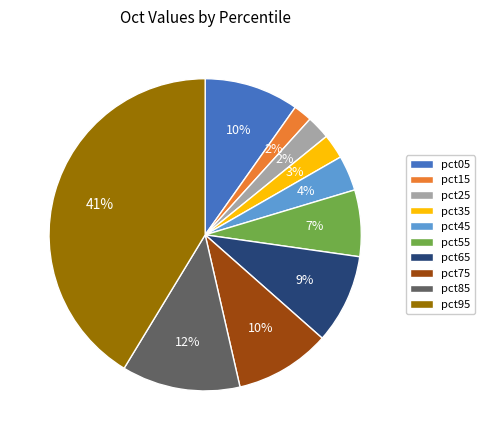

The pct45 slice represents 4% of the pie. True or false?

True